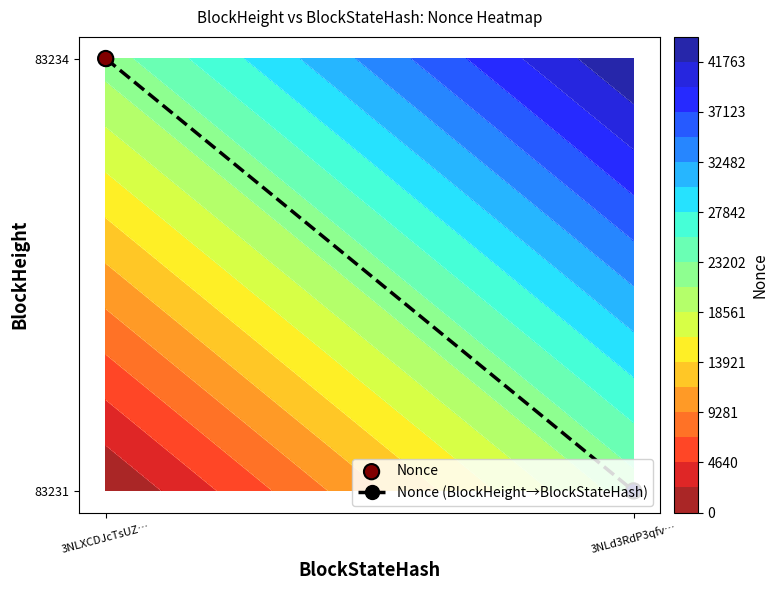

At which category does the chart reach its minimum across all series?

3NLd3RdP3qfv…